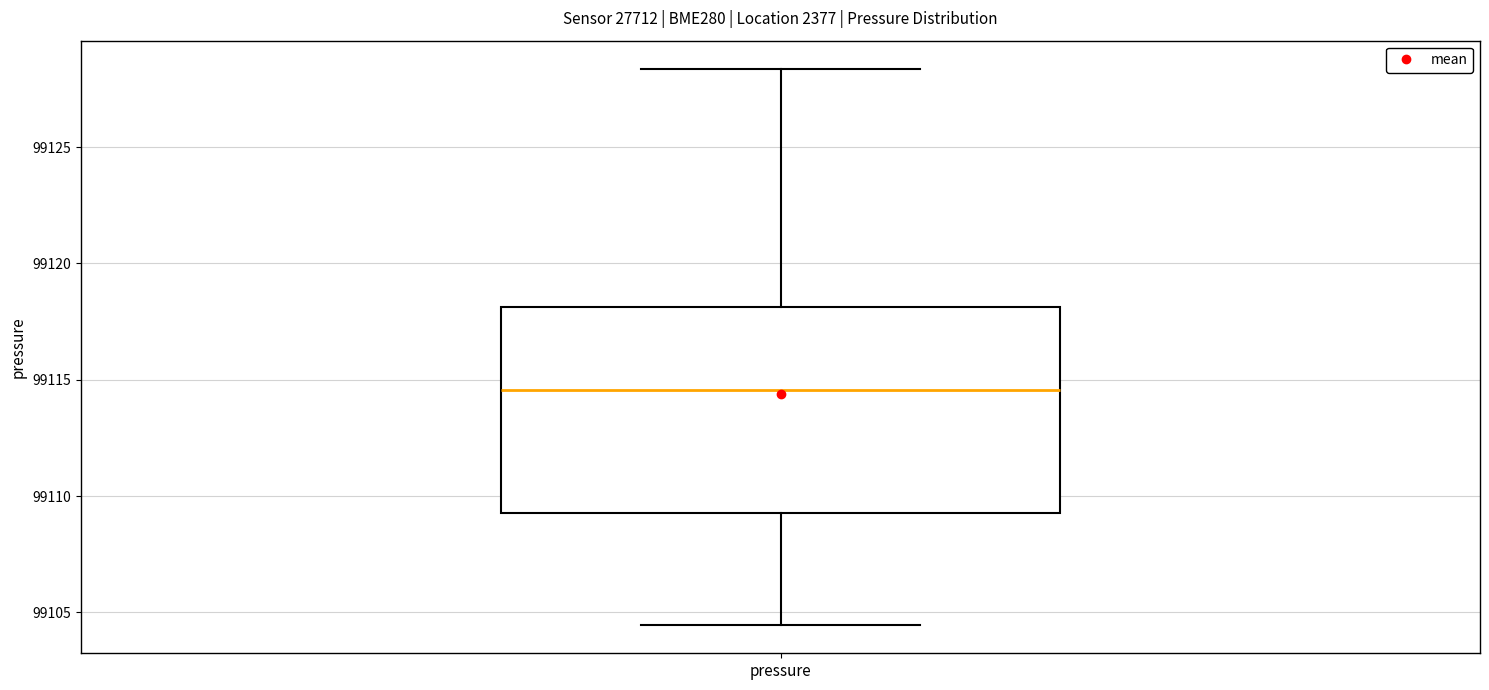

Transcribe this box plot: give where the median line is, the range the box spans, and where the two whiskers end, as read against the y-axis. The values are not printed on the chart, so give them approximately, as read against the axis.

median 99114.5, box 99109.5 to 99118.0, whiskers 99104.5 to 99128.5